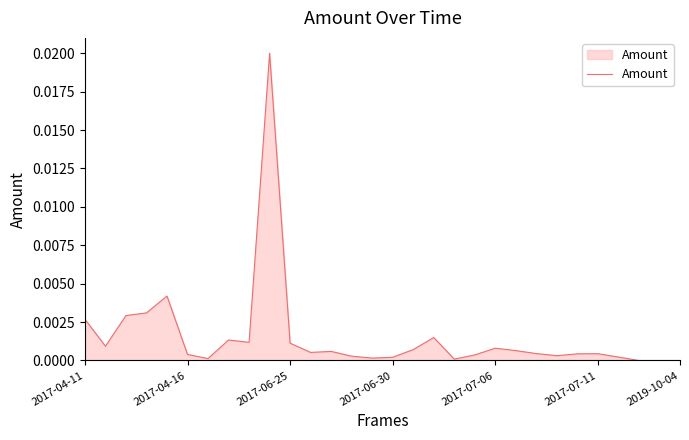

How many lines are shown in the chart?

1